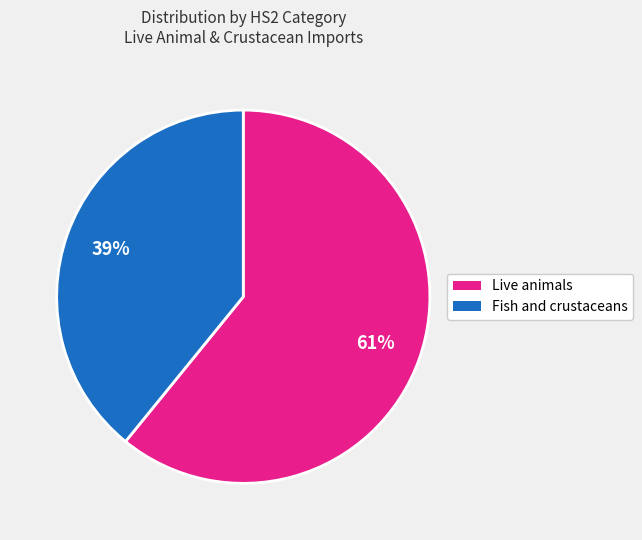

To the nearest percent, what is the average slice percentage?

50%